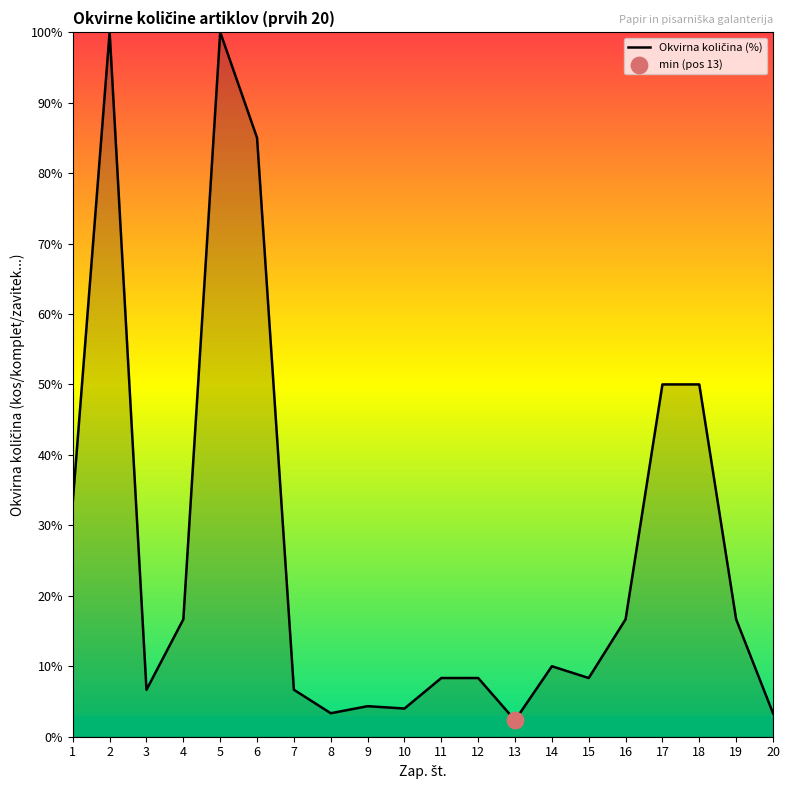

What is the ratio of the value at 5 to the value at 4?

6.0